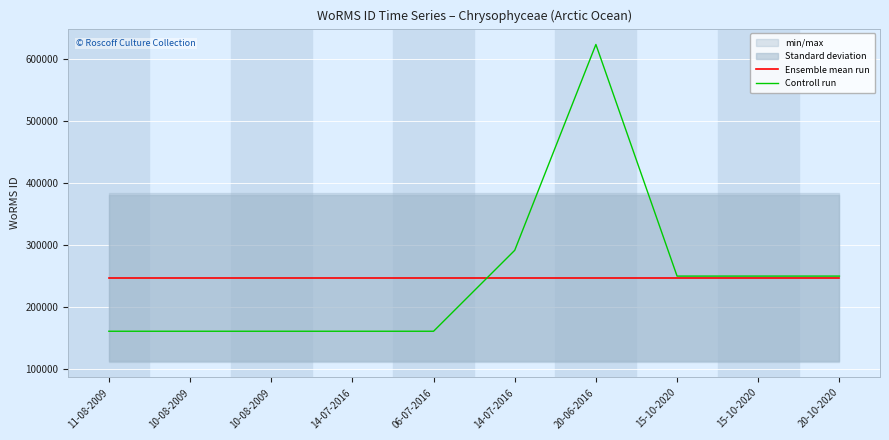

At 20-06-2016, list the series in order from smallest to largest.

Ensemble mean run, Controll run